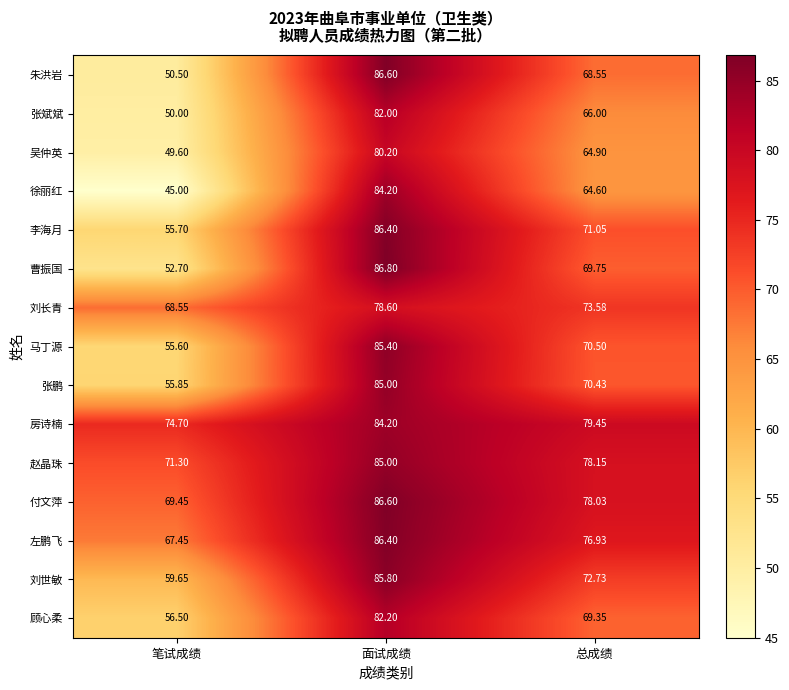

Is the value of 刘长青 at 笔试成绩 greater than the value of 左鹏飞 at 笔试成绩?

Yes